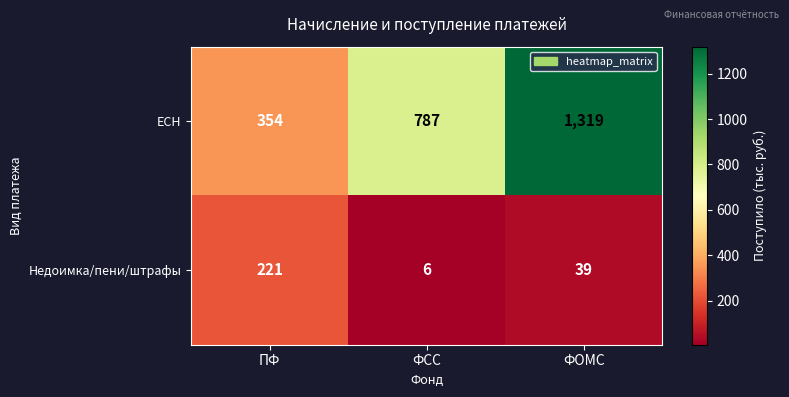

Reading left to right, transcribe all the data shown in this chart.

ЕСН: 354	787	1319
Недоимка/пени/штрафы: 221	6	39